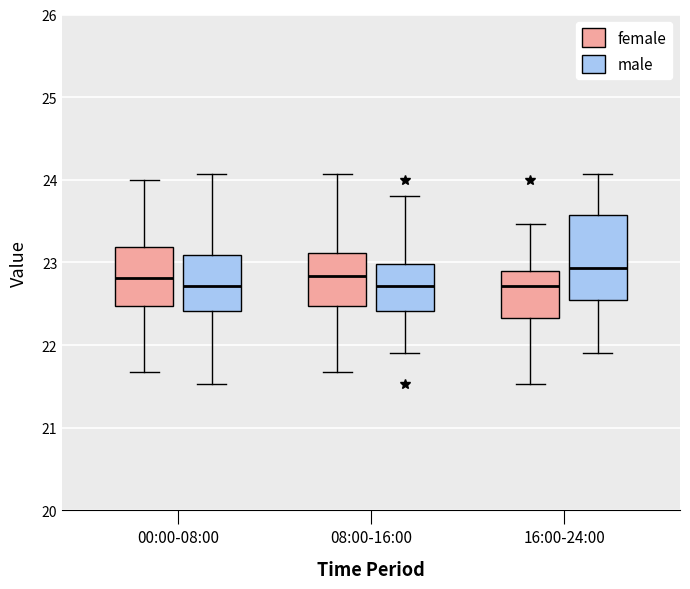

Where does the lower whisker of the box for 00:00-08:00 (female) end on the y-axis? The values are not printed on the chart, so give them approximately, as read against the axis.

21.7